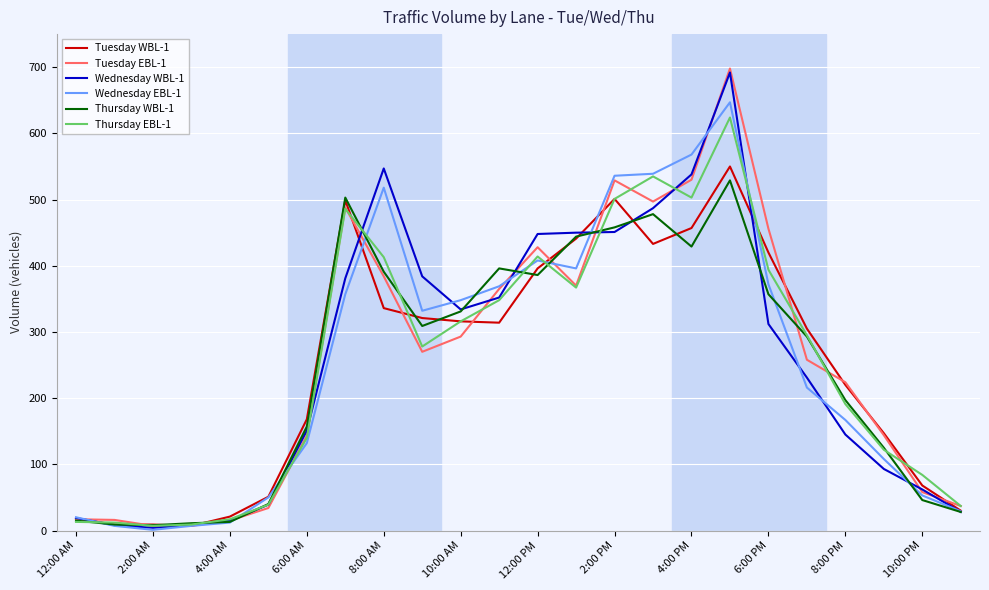

Is this an area chart (filled region under the line)?

No